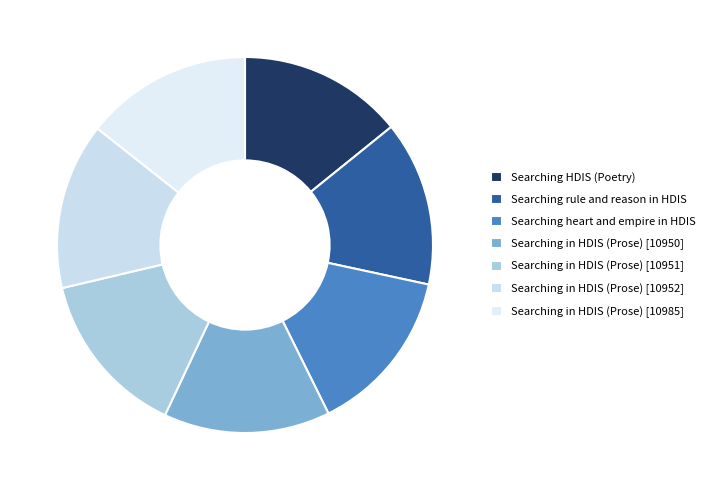

Is it true that Searching heart and empire in HDIS is 29% of the pie?

False